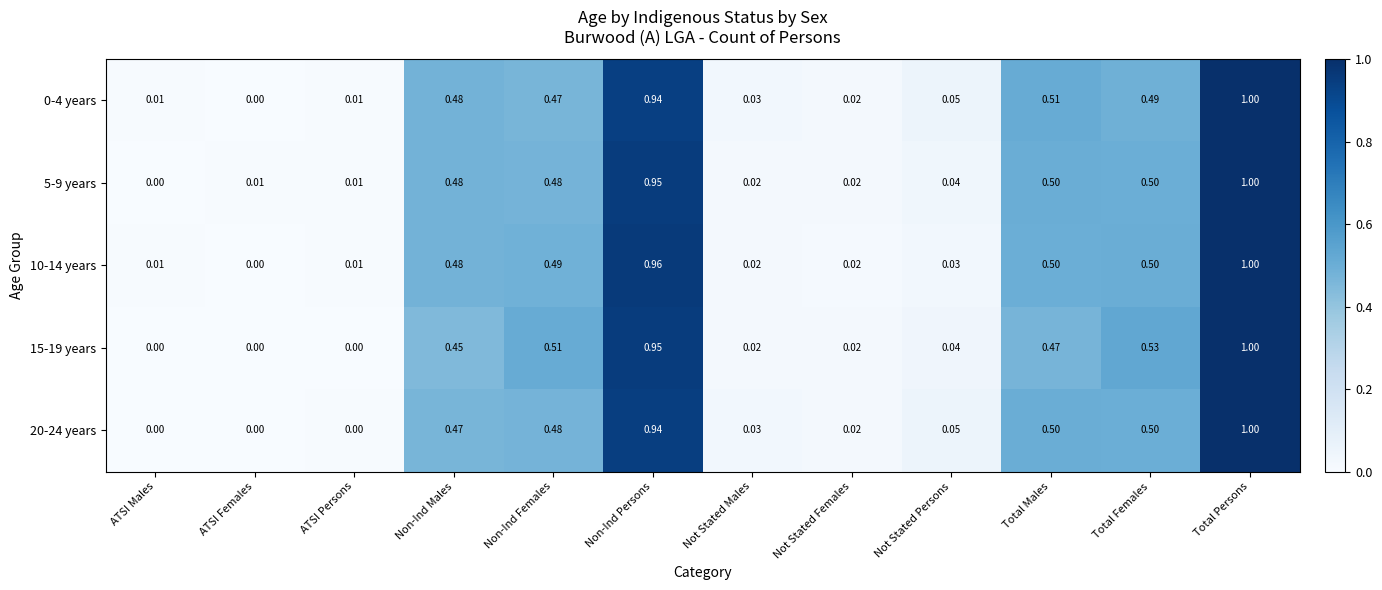

What is the total value across all series at Non-Ind Females?

2.4